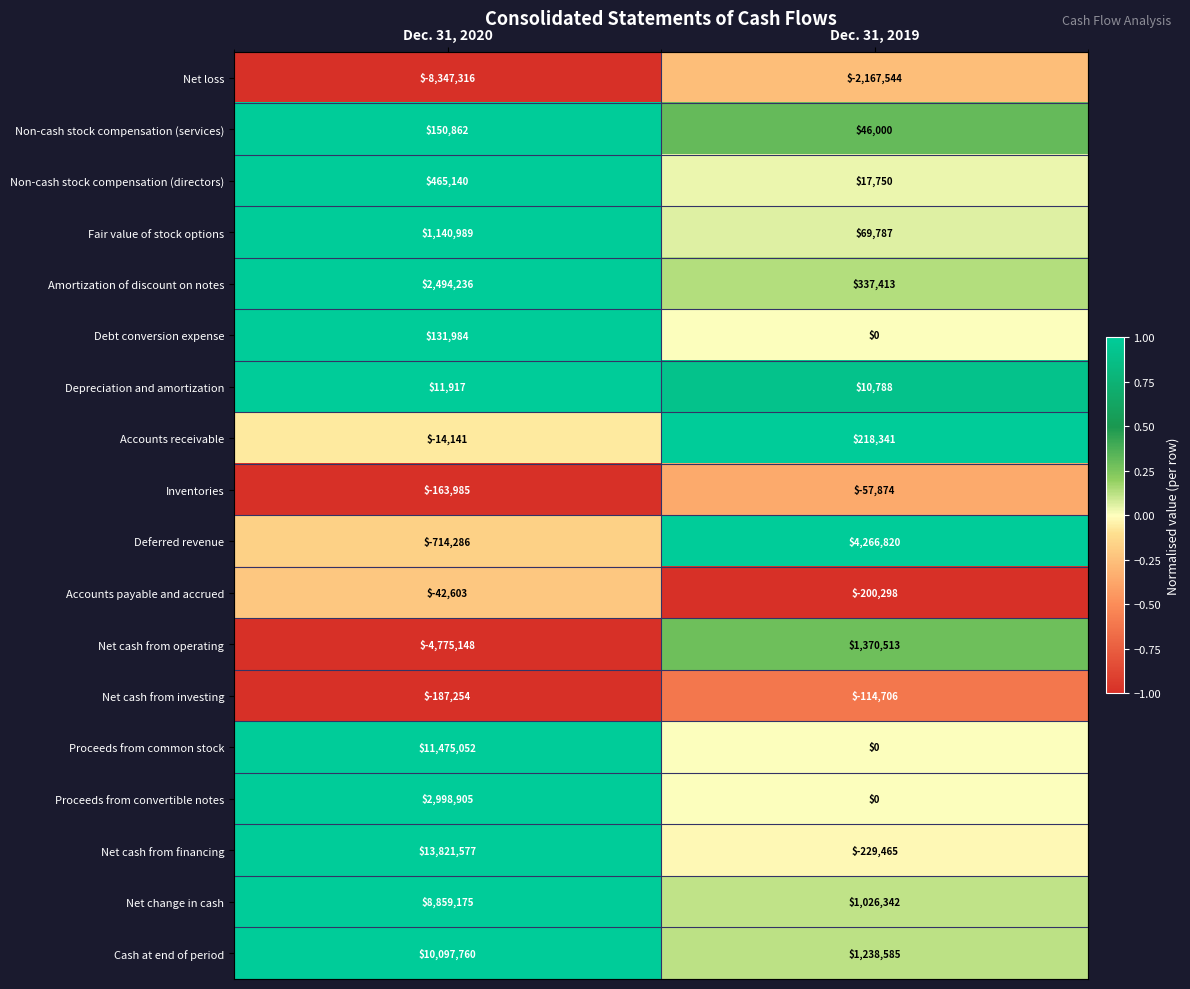

Count the number of data series in this chart.

18